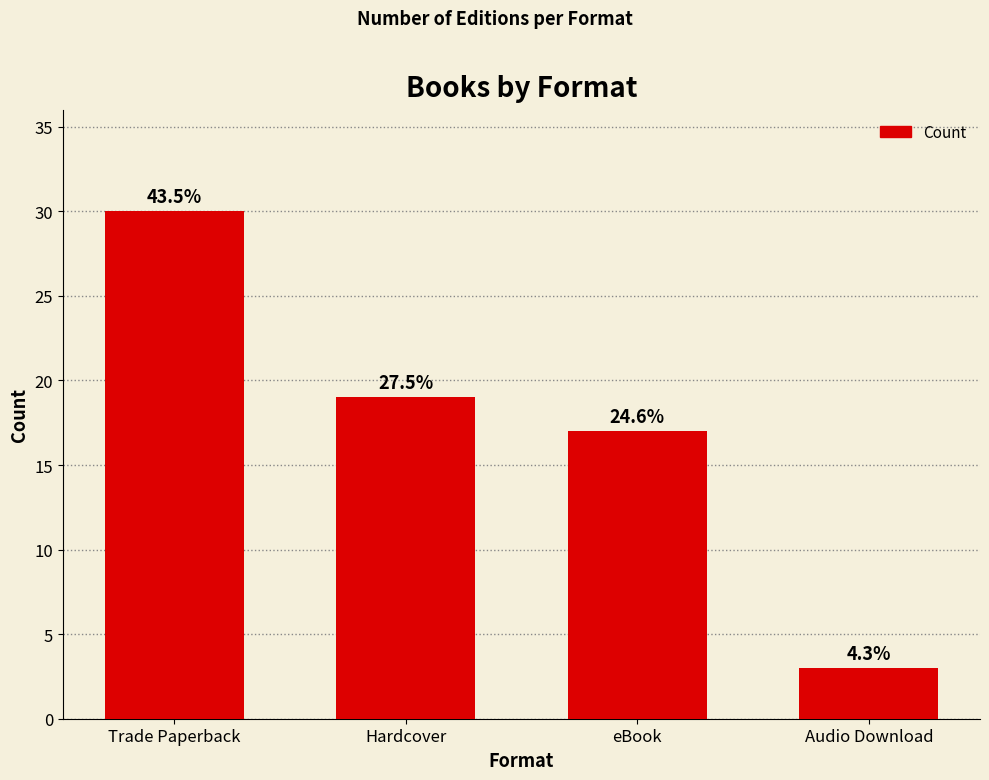

Does the chart contain any negative values?

No